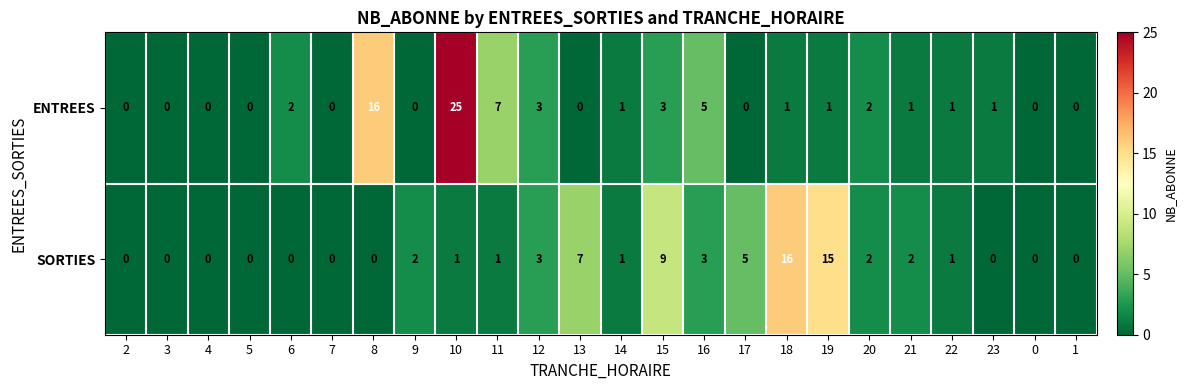

At 19, list the series in order from largest to smallest.

SORTIES, ENTREES